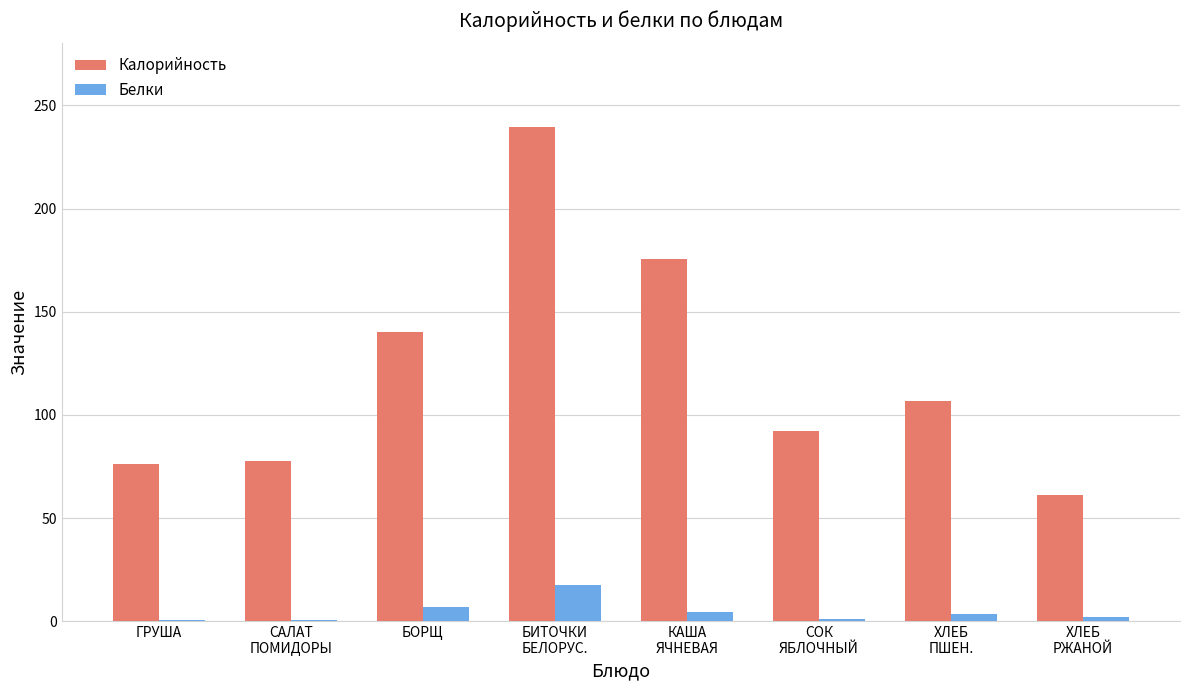

What is the maximum value shown in the chart?

239.5